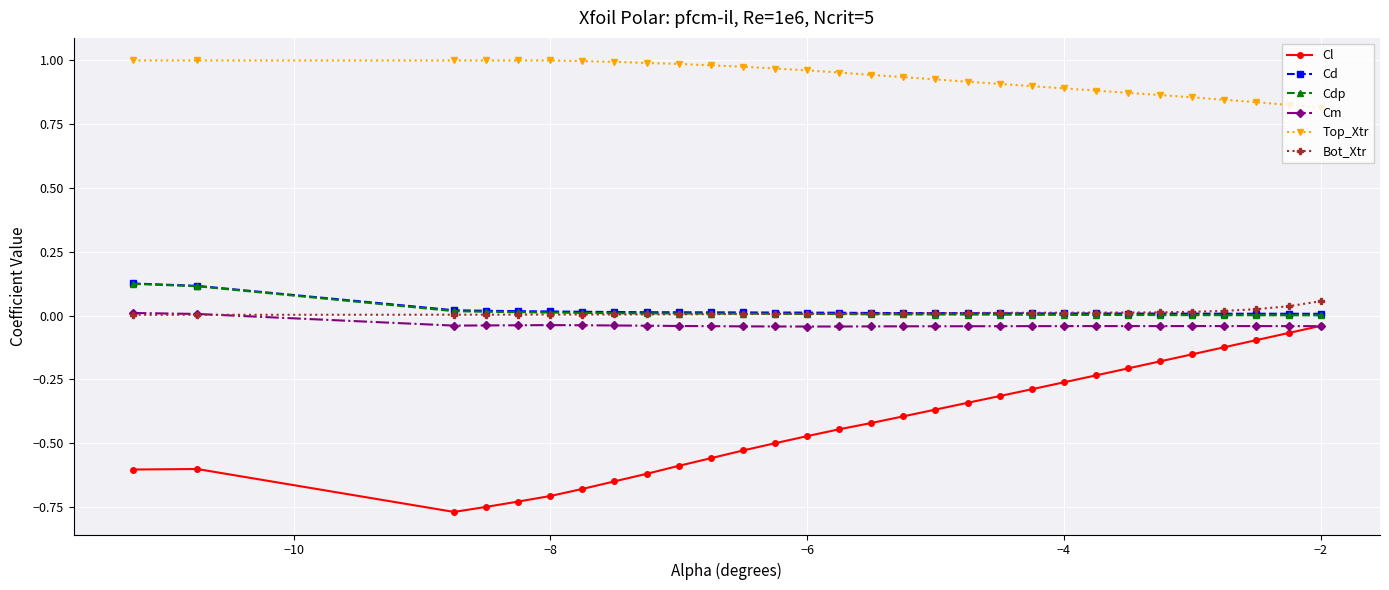

Which series has the largest range (max minus min)?

Cl